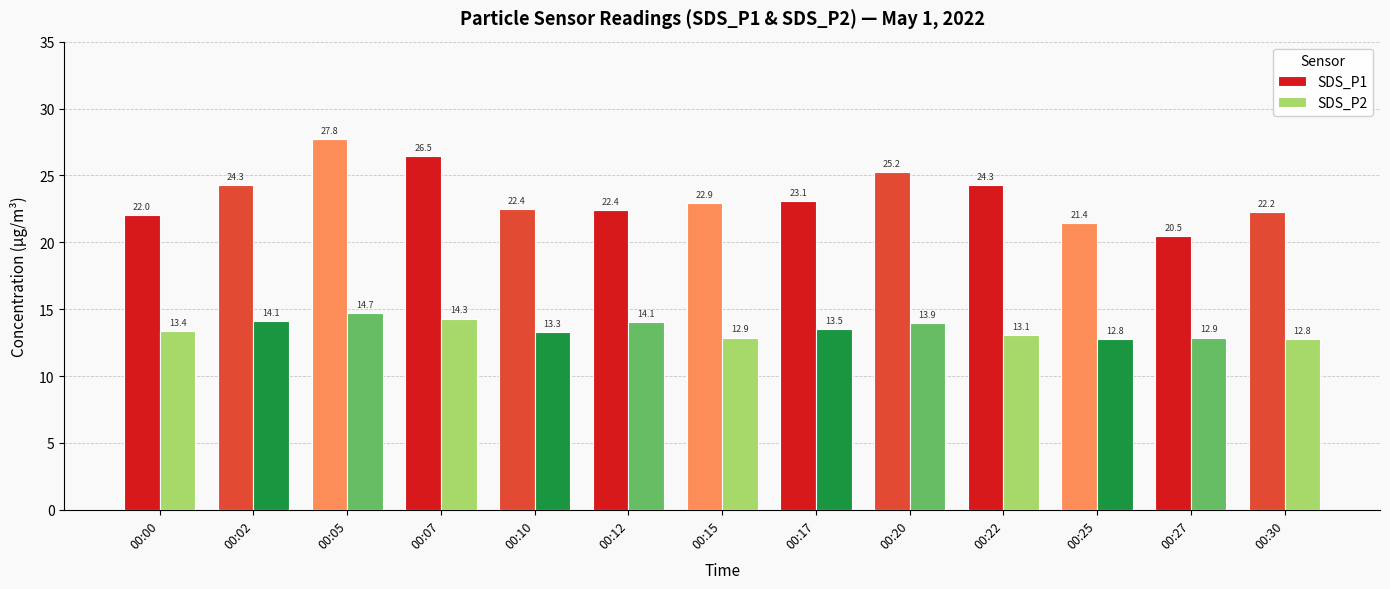

What is the average value of the SDS_P2 series?

13.5